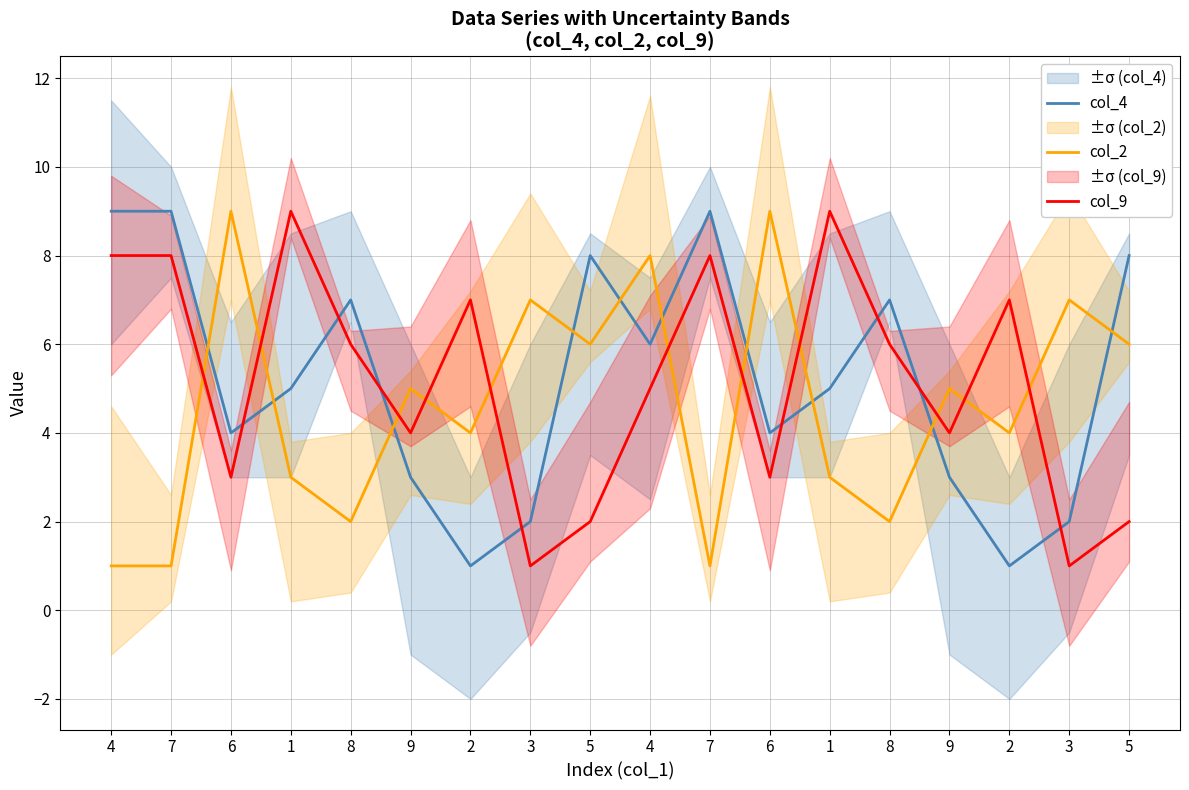

How many intersections are there between col_9 and col_4?

8